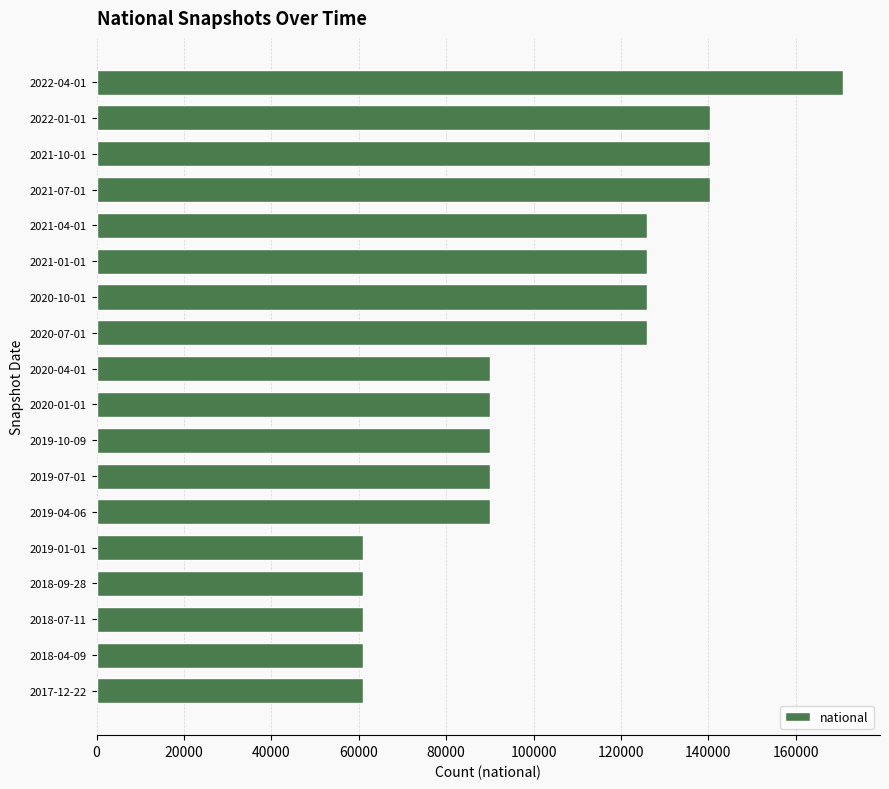

Approximately how many times larger is the value at 2018-04-09 compared to 2019-04-06?

0.7